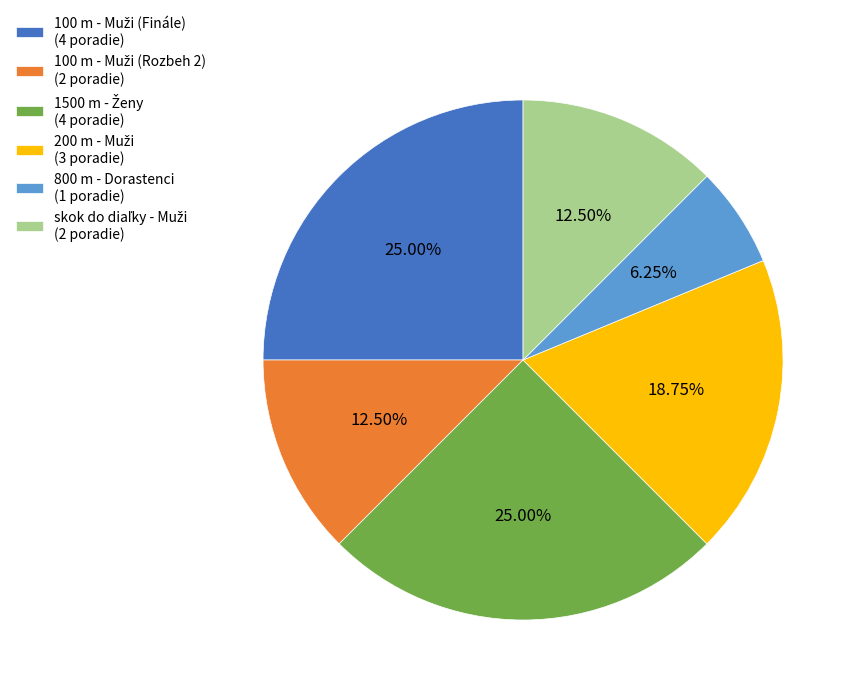

Is there a majority slice in this chart?

No